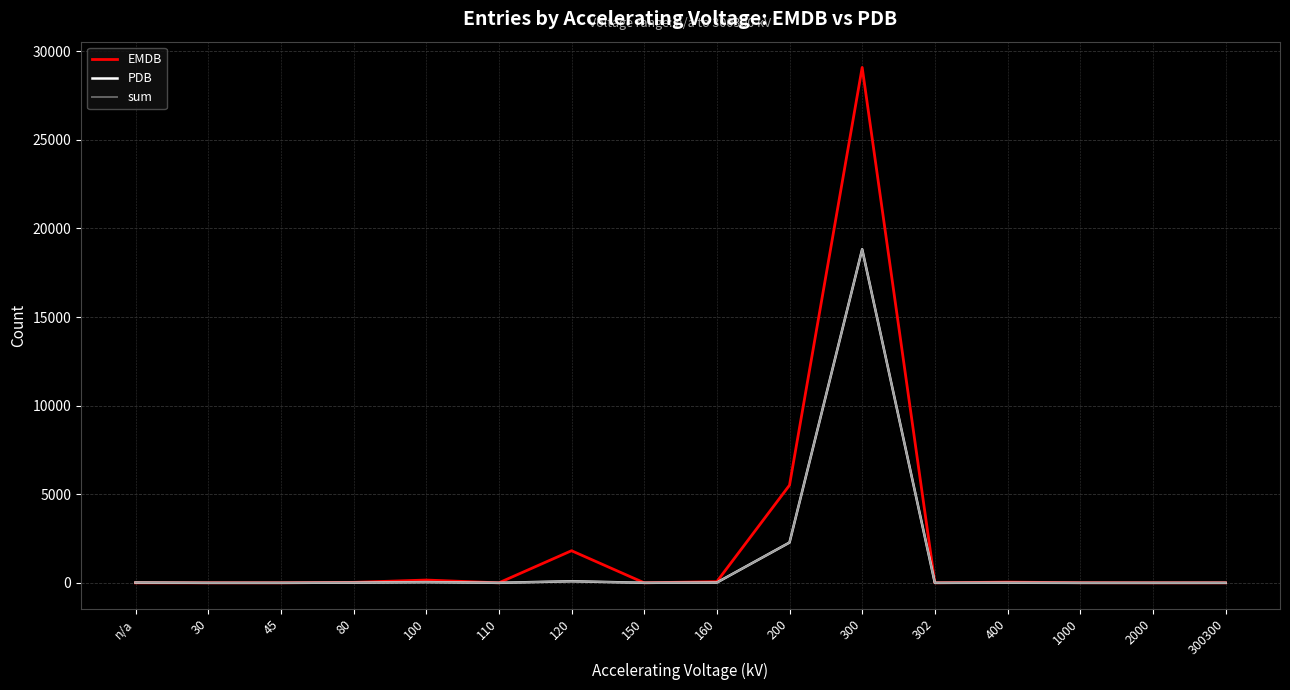

Is this an area chart (filled region under the line)?

No